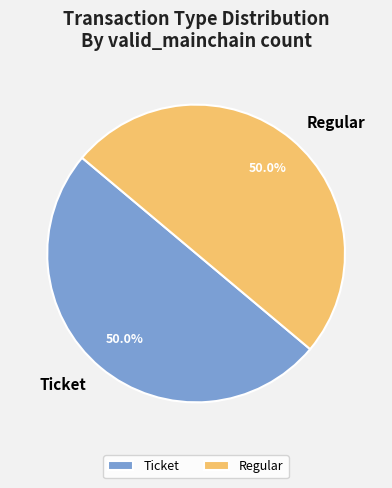

Approximately how many times larger is the value at Regular compared to Ticket?

1.0